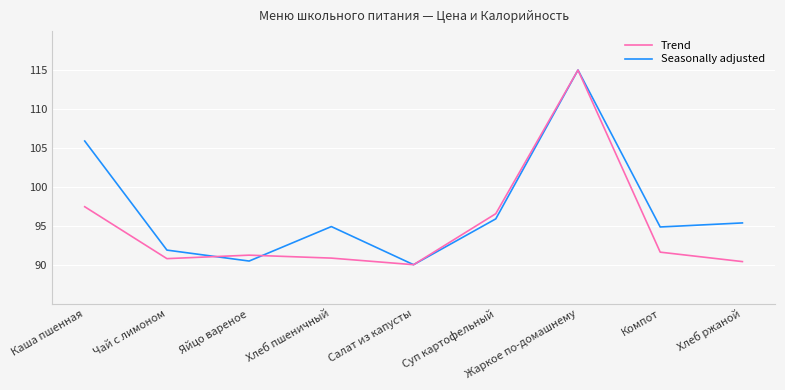

What is the sum of the Seasonally adjusted values at Суп картофельный and Салат из капусты?

185.9